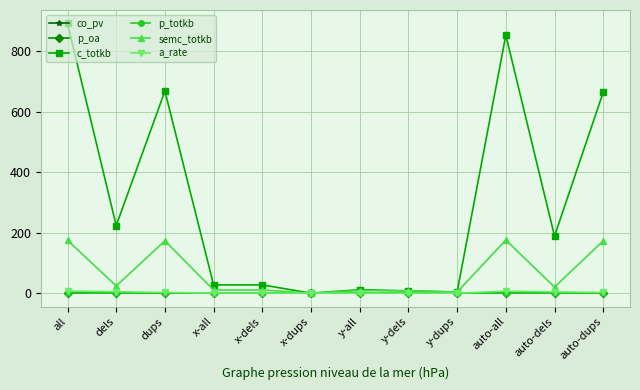

What is the average value of the a_rate series?

2.4